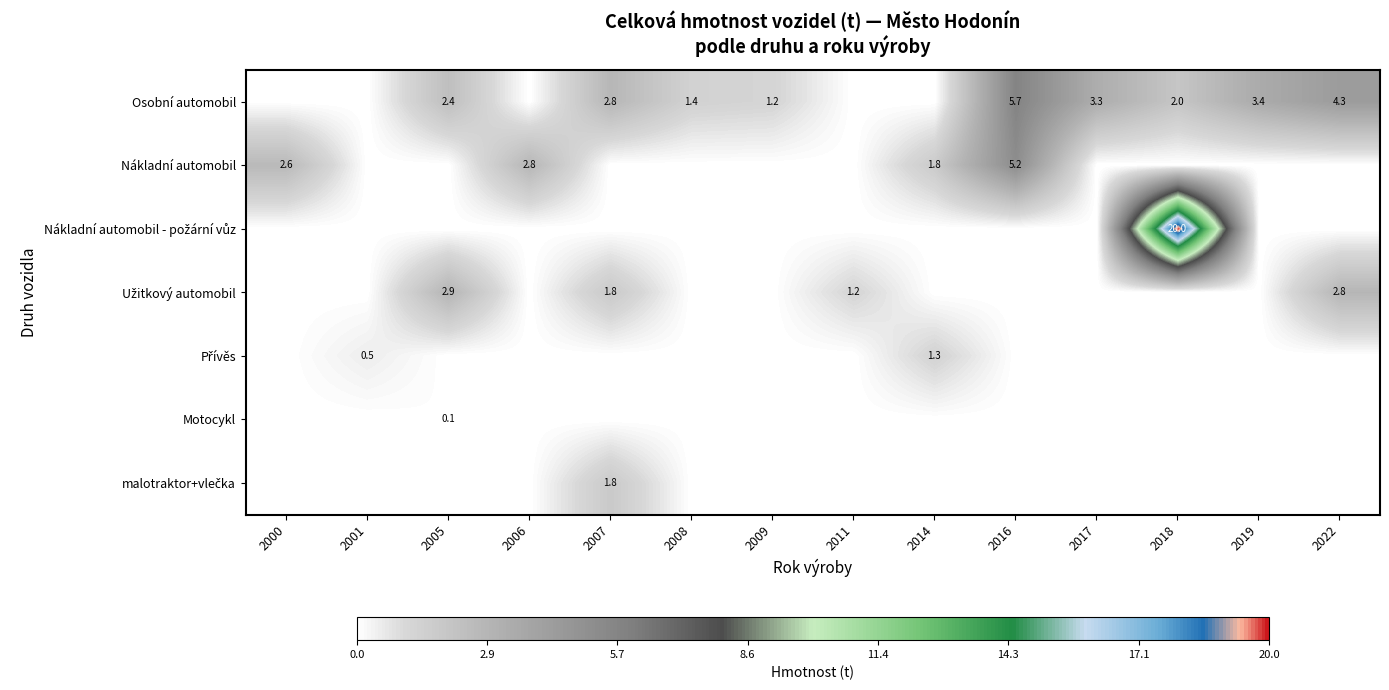

True or false: Nákladní automobil has a value of 1.1 at 2000.

False